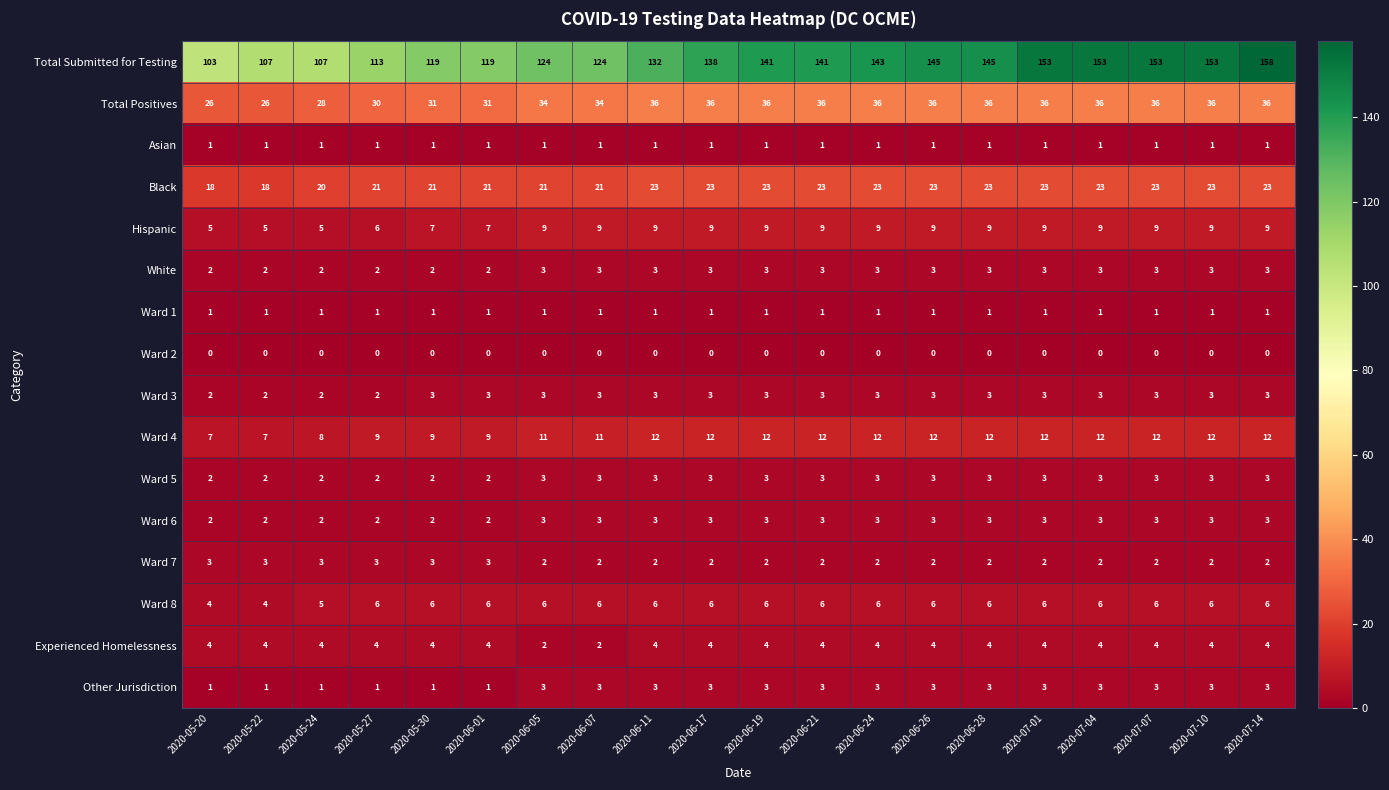

At which category is the sum across all series the highest?

2020-07-14